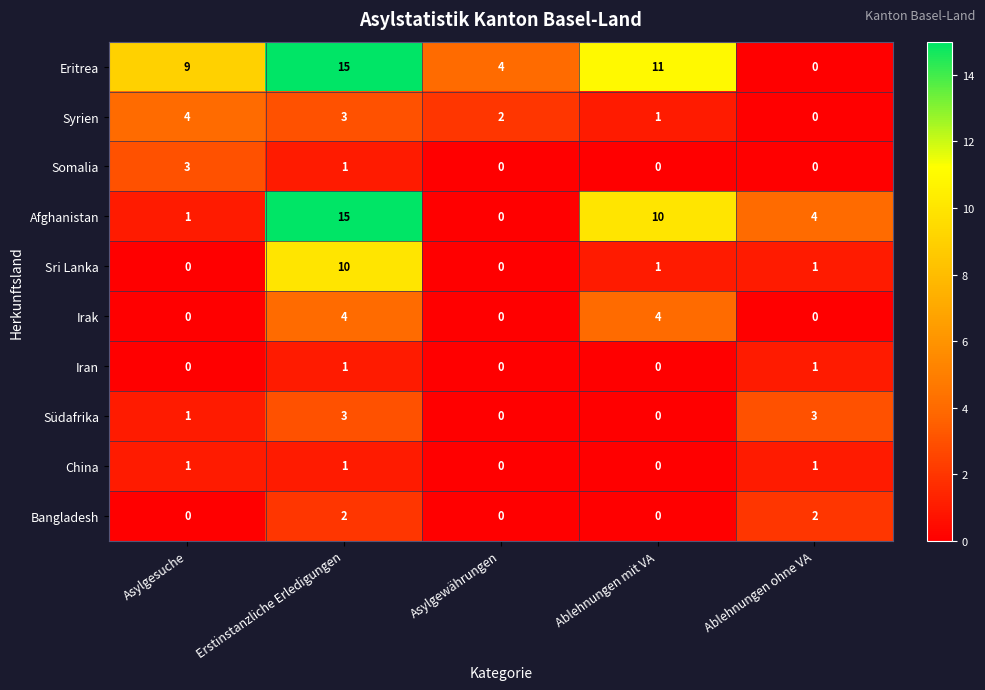

How many distinct data groups are displayed?

10